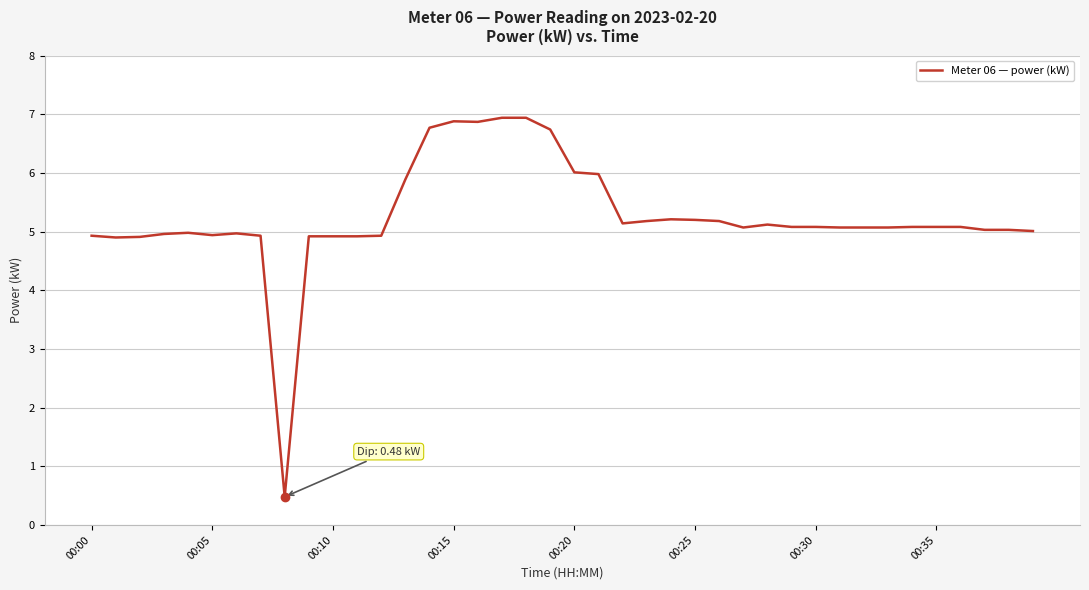

What is the difference between the maximum and minimum values?

6.5